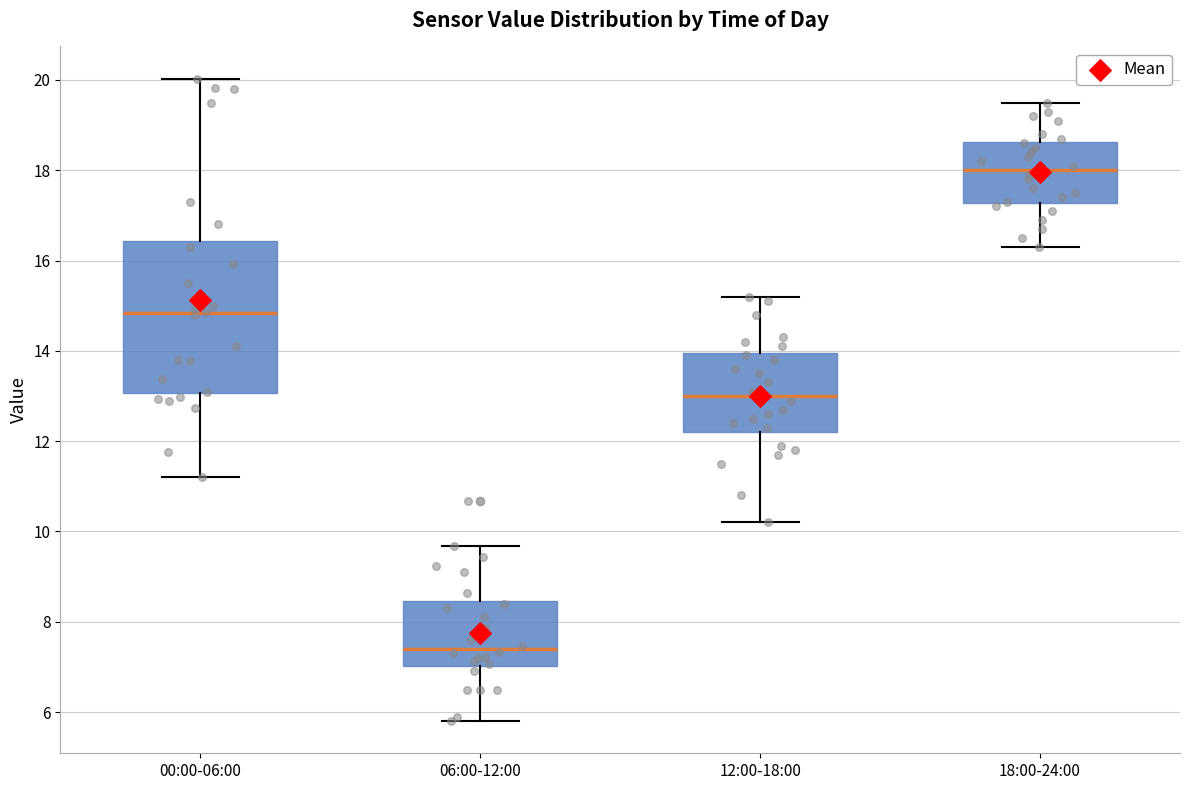

Reading left to right, read every box against the y-axis: the position of its median line, the range the box covers, and the ends of its whiskers. The values are not printed on the chart, so give them approximately, as read against the axis.

00:00-06:00: median 14.8, box 13.0 to 16.4, whiskers 11.2 to 20.0
06:00-12:00: median 7.4, box 7.0 to 8.4, whiskers 5.8 to 9.6
12:00-18:00: median 13.0, box 12.2 to 14.0, whiskers 10.2 to 15.2
18:00-24:00: median 18.0, box 17.2 to 18.6, whiskers 16.4 to 19.6